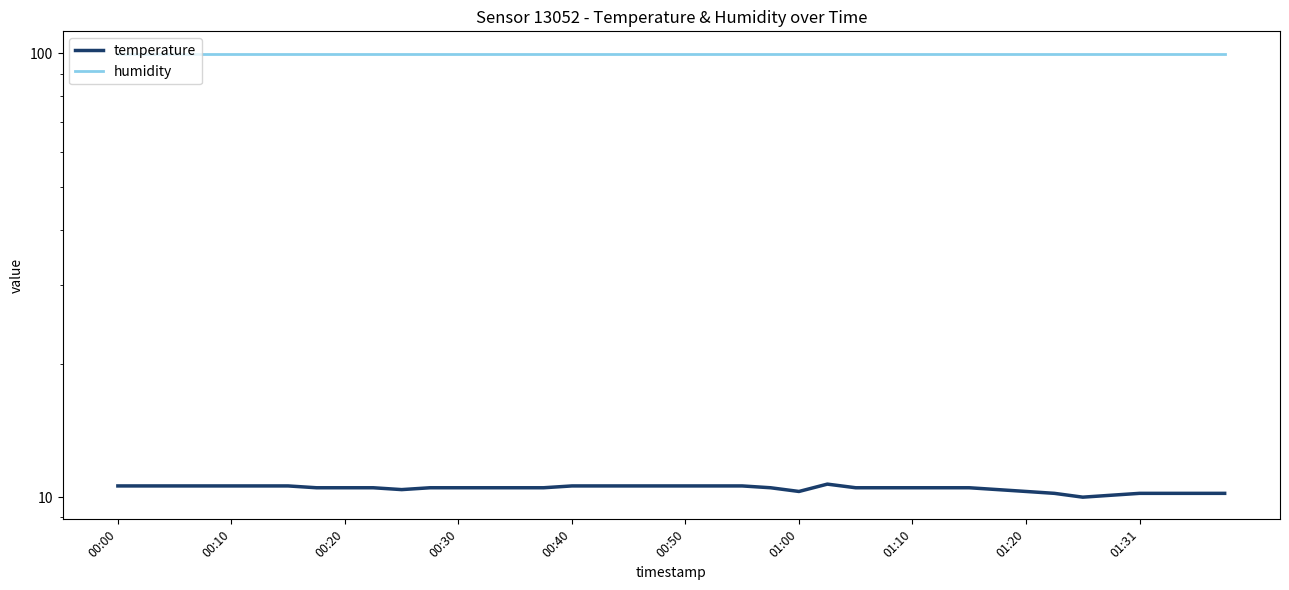

At which category does the chart reach its minimum across all series?

34